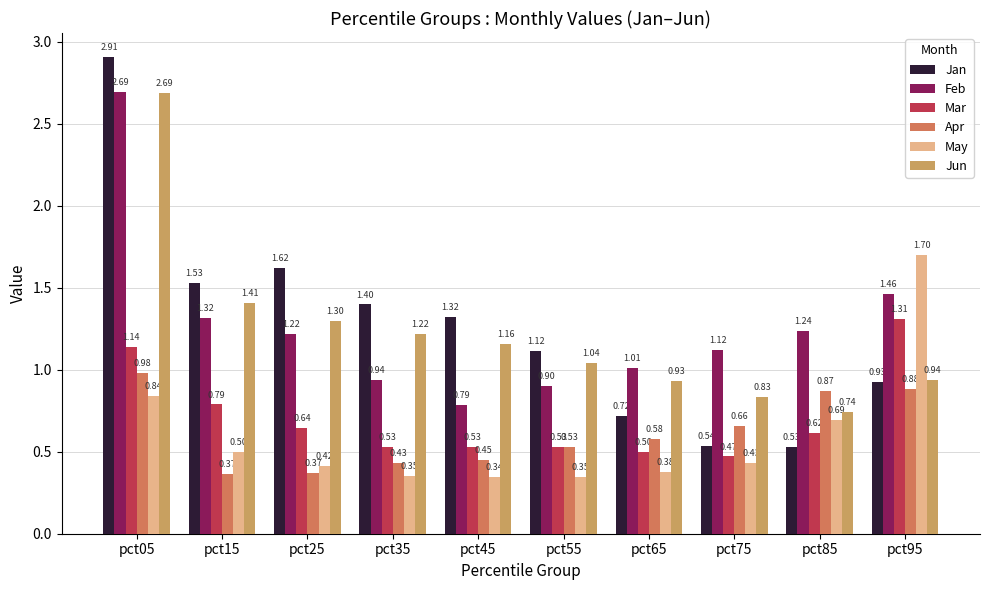

Which series has the largest total across all categories?

Feb